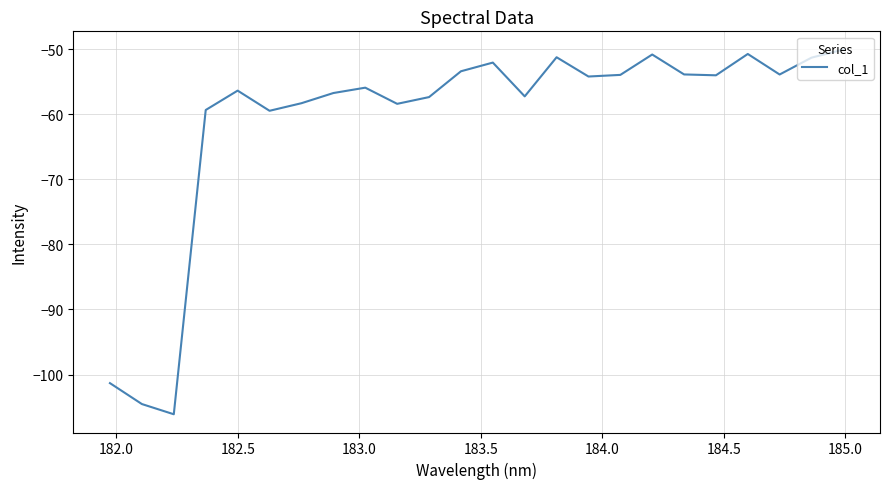

What is the difference between the maximum and minimum values?

56.0